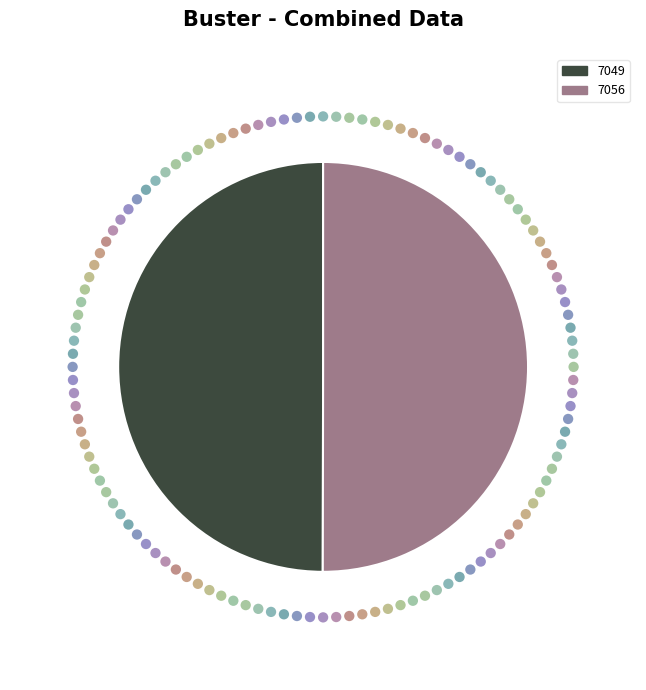

To the nearest percent, what is the average slice percentage?

50%